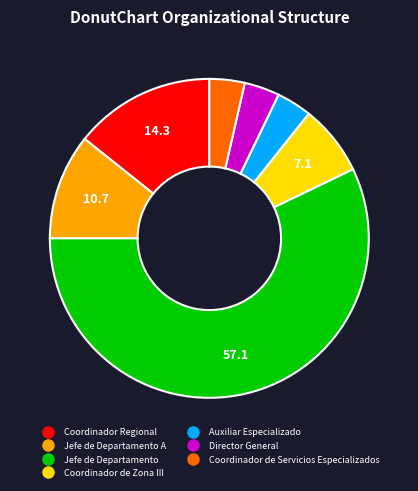

How many slices are in this pie chart?

7